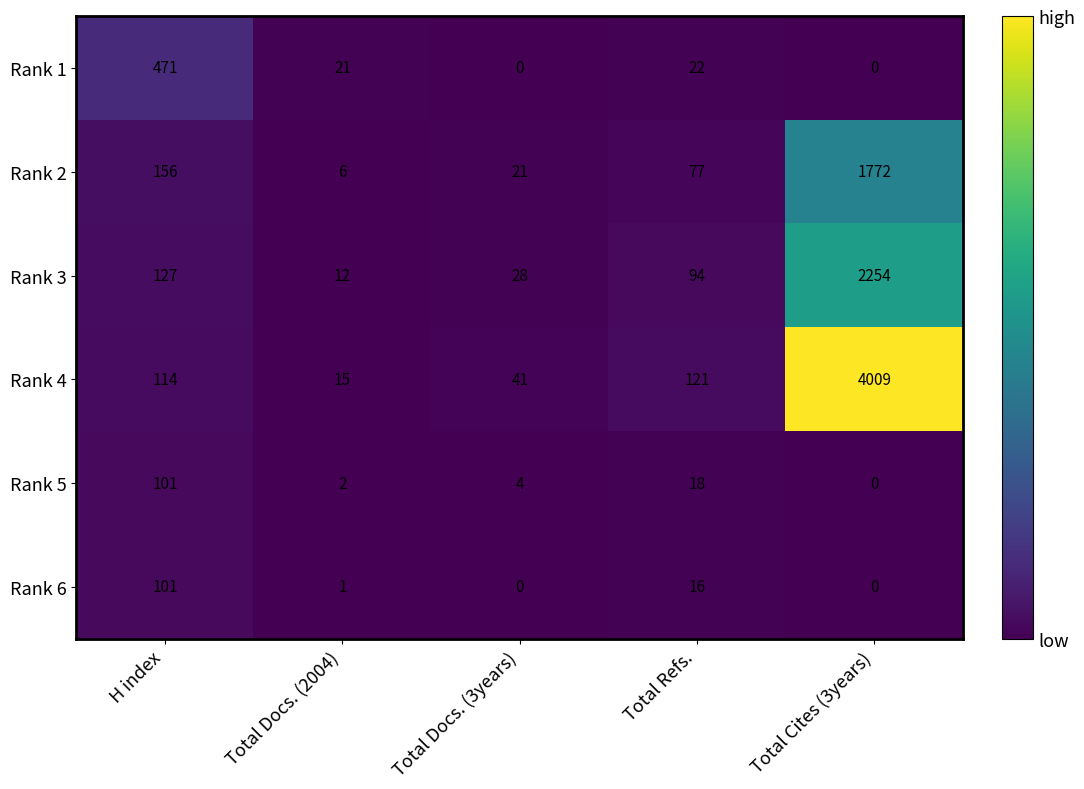

What is the difference between the highest and lowest values at Total Docs. (2004)?

20